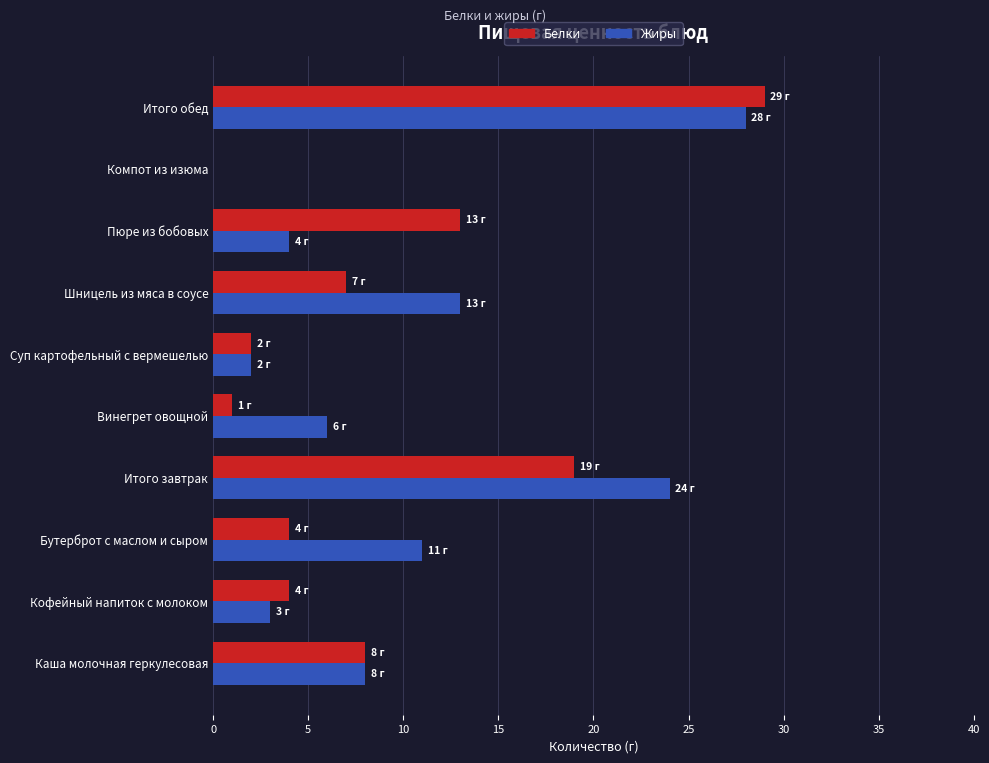

Which series has the widest spread of values?

Белки